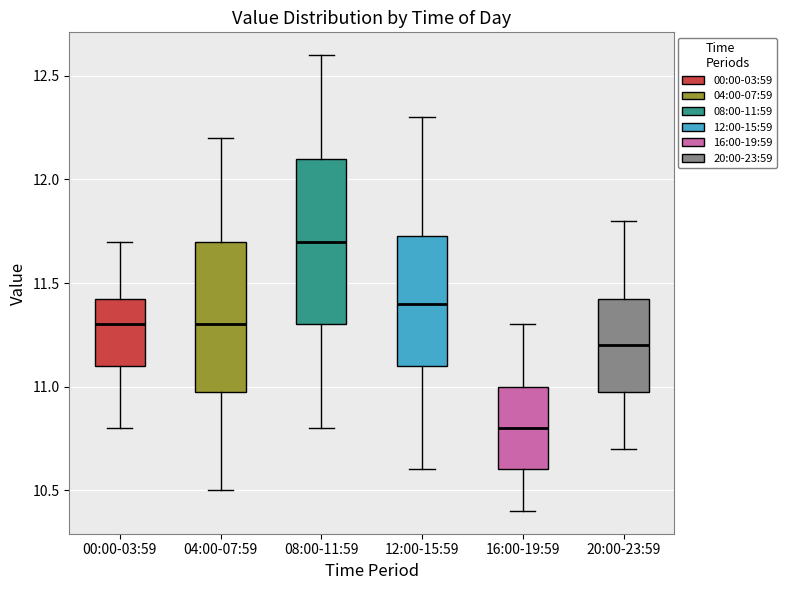

Reading left to right, read every box against the y-axis: the position of its median line, the range the box covers, and the ends of its whiskers. The values are not printed on the chart, so give them approximately, as read against the axis.

00:00-03:59: median 11.30, box 11.10 to 11.45, whiskers 10.80 to 11.70
04:00-07:59: median 11.30, box 11.00 to 11.70, whiskers 10.50 to 12.20
08:00-11:59: median 11.70, box 11.30 to 12.10, whiskers 10.80 to 12.60
12:00-15:59: median 11.40, box 11.10 to 11.75, whiskers 10.60 to 12.30
16:00-19:59: median 10.80, box 10.60 to 11.00, whiskers 10.40 to 11.30
20:00-23:59: median 11.20, box 11.00 to 11.45, whiskers 10.70 to 11.80